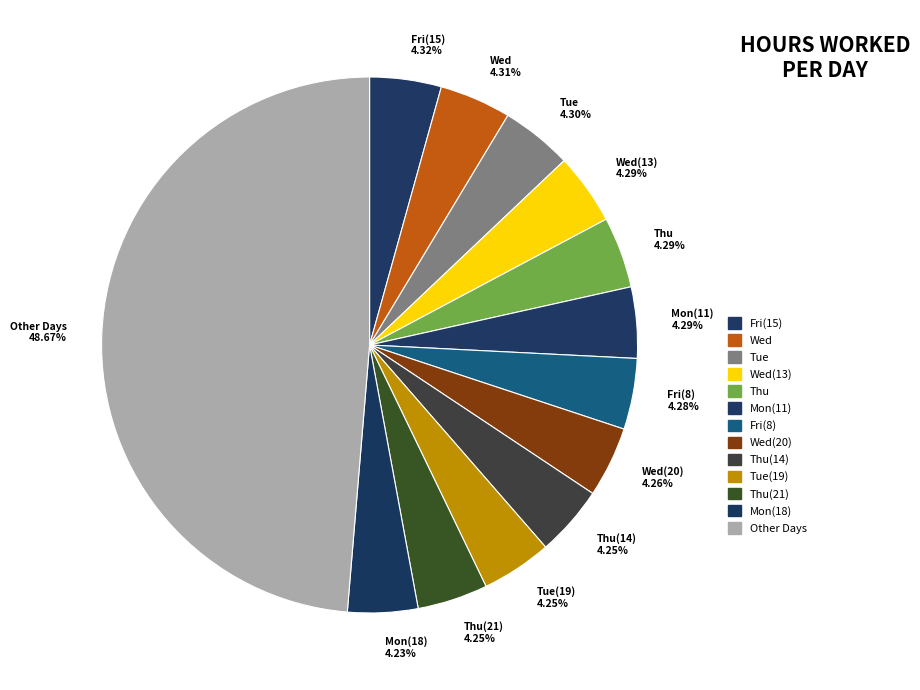

Is the sum of Mon(18) and Wed greater than half?

No